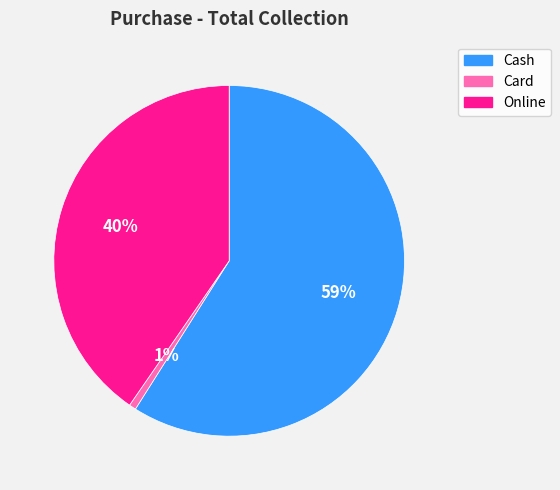

What is the majority slice?

Cash